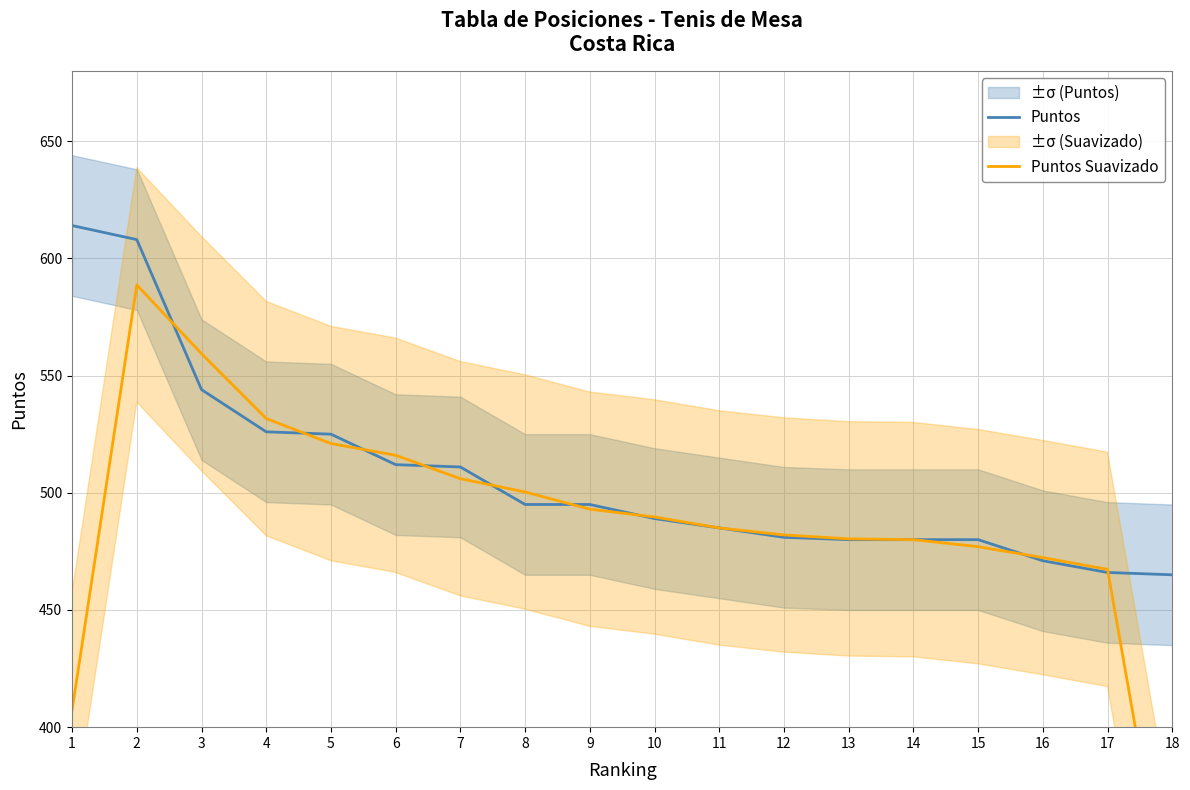

What is the difference between the second highest and minimum values in the Puntos series?

143